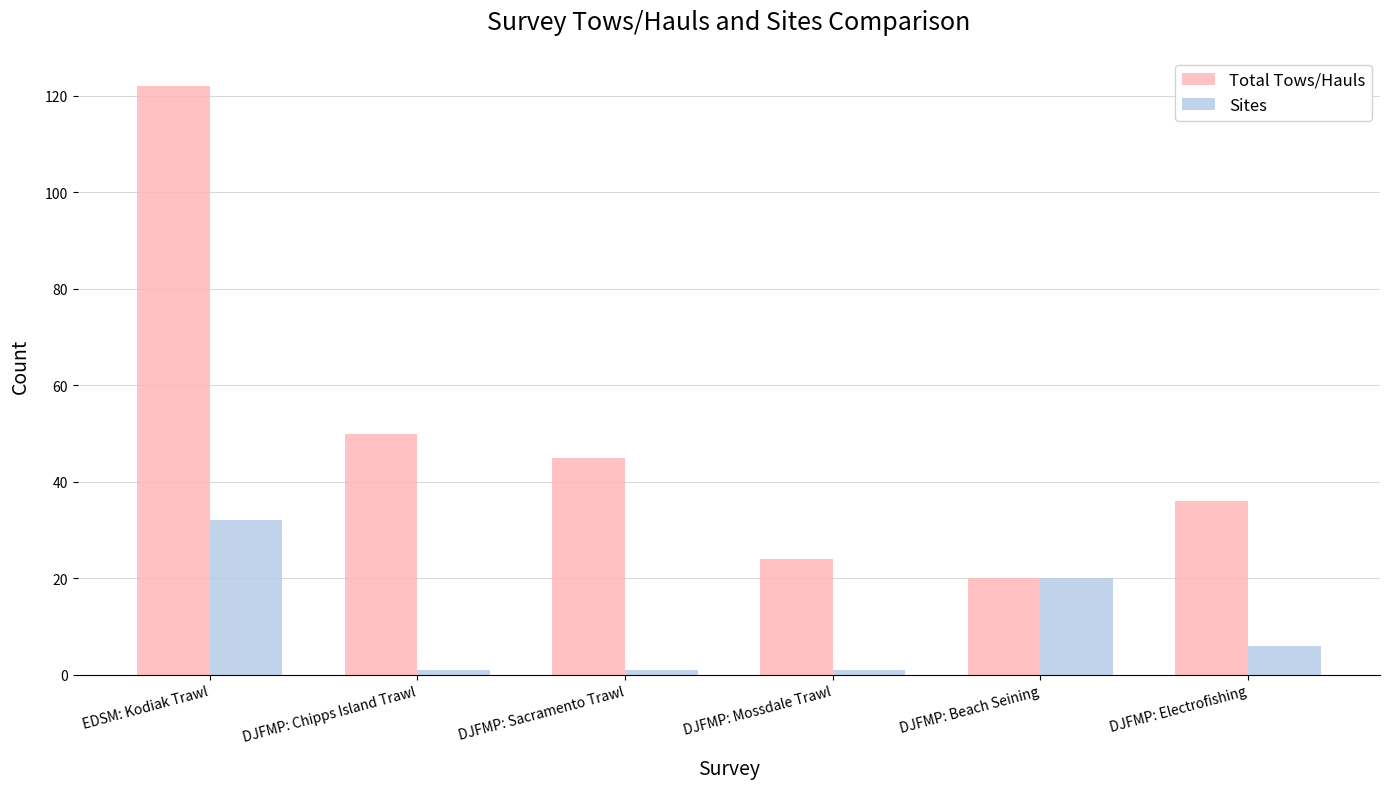

True or false: Sites has a value of 32 at EDSM: Kodiak Trawl.

True